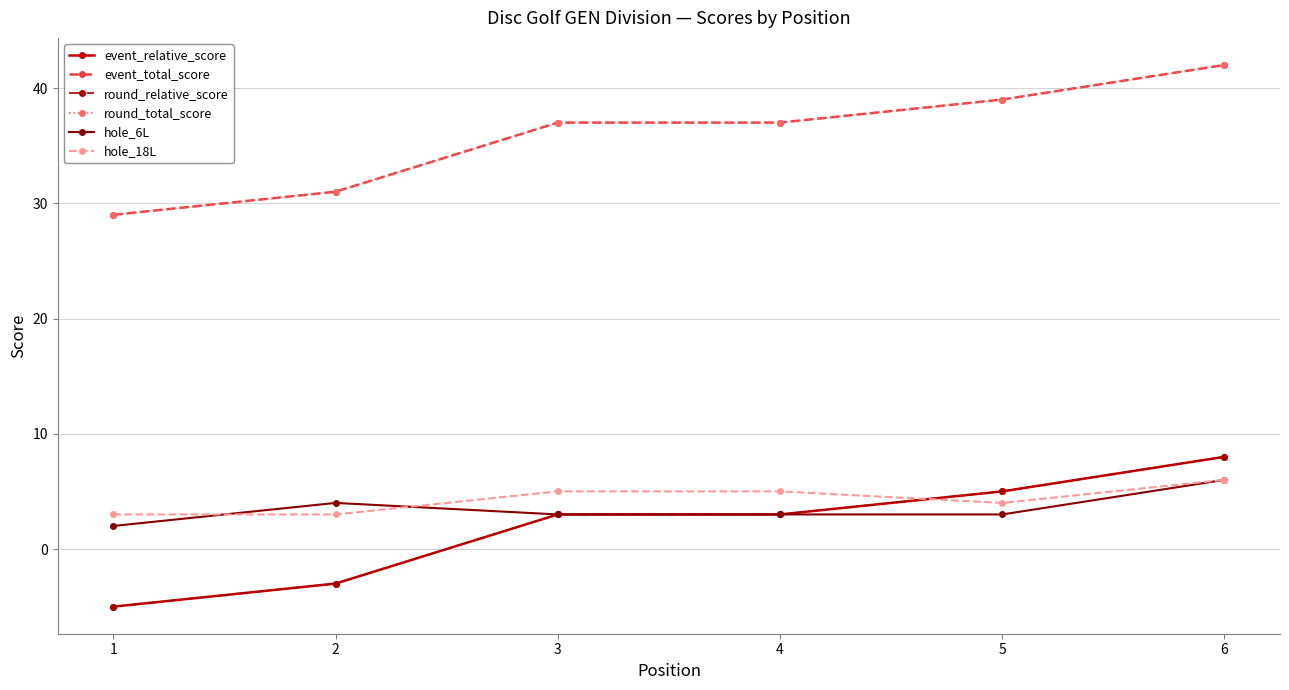

Which label corresponds to the smallest value in the chart?

1